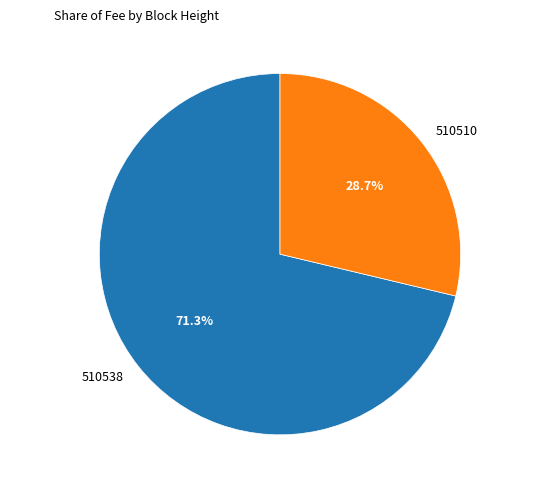

Is it true that 510510 is 29% of the pie?

True